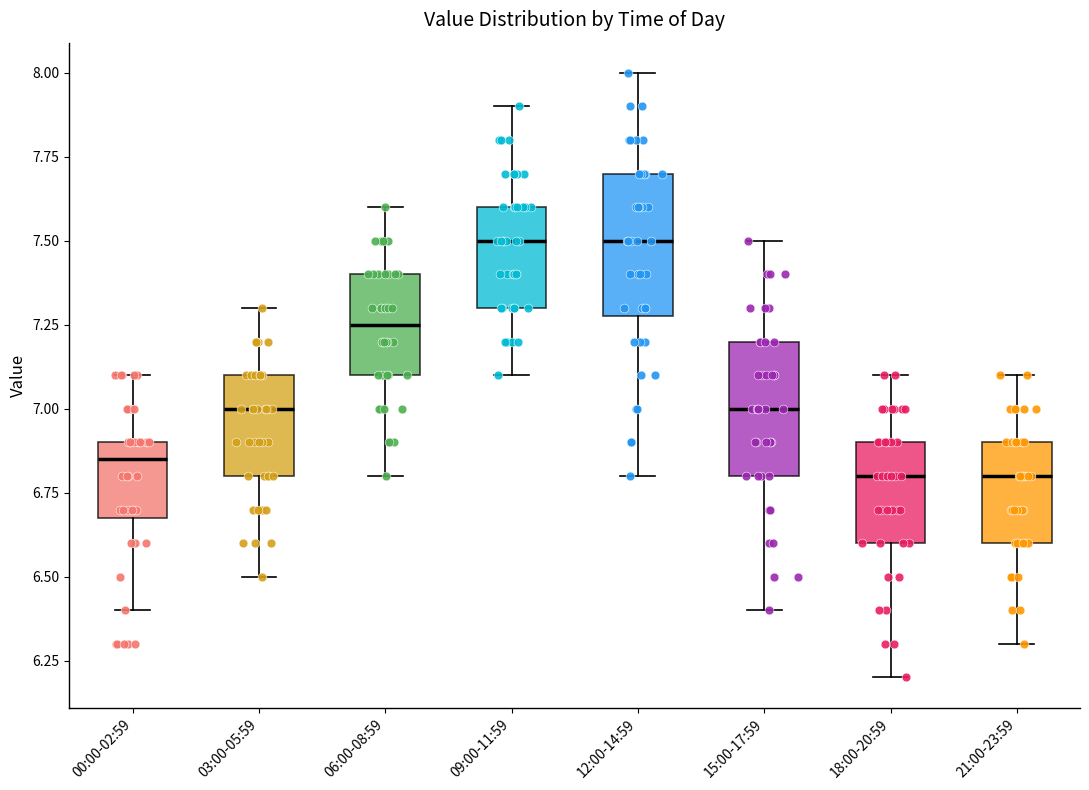

Reading left to right, transcribe this box plot: for each box, give where its median line is, the range the box spans, and where its two whiskers end, as read against the y-axis. The values are not printed on the chart, so give them approximately, as read against the axis.

00:00-02:59: median 6.85, box 6.70 to 6.90, whiskers 6.40 to 7.10
03:00-05:59: median 7.00, box 6.80 to 7.10, whiskers 6.50 to 7.30
06:00-08:59: median 7.25, box 7.10 to 7.40, whiskers 6.80 to 7.60
09:00-11:59: median 7.50, box 7.30 to 7.60, whiskers 7.10 to 7.90
12:00-14:59: median 7.50, box 7.30 to 7.70, whiskers 6.80 to 8.00
15:00-17:59: median 7.00, box 6.80 to 7.20, whiskers 6.40 to 7.50
18:00-20:59: median 6.80, box 6.60 to 6.90, whiskers 6.20 to 7.10
21:00-23:59: median 6.80, box 6.60 to 6.90, whiskers 6.30 to 7.10